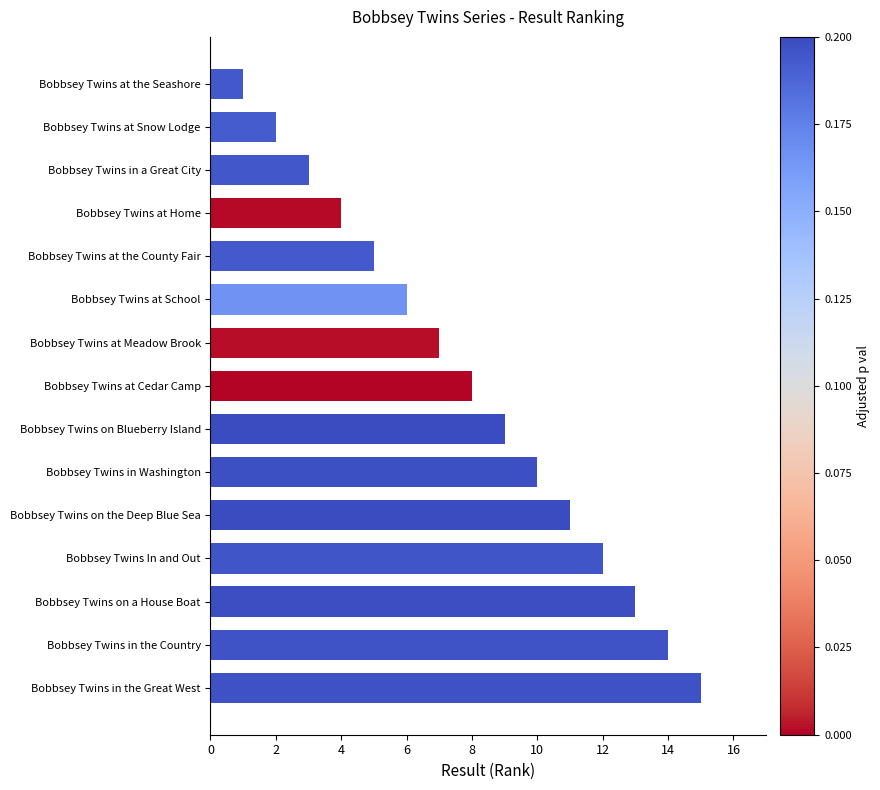

What is the maximum value shown in the chart?

15